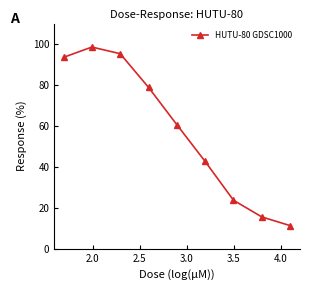

Reading right to left, extract all data points from this chart.

11.3	15.5	23.7	42.6	60.6	78.8	95.3	98.5	93.5